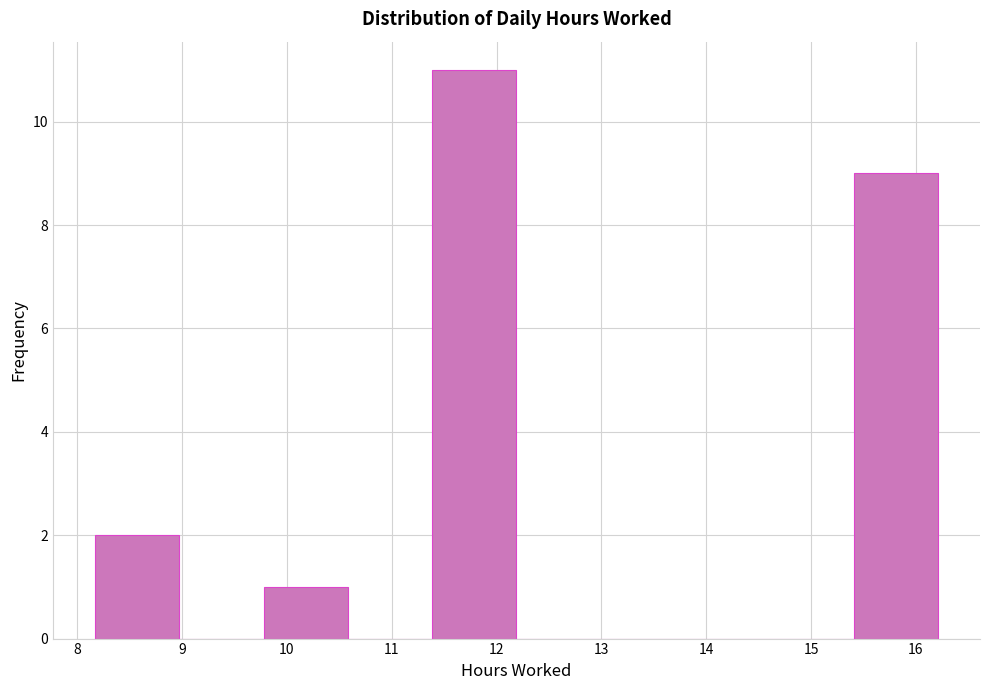

Reading left to right, transcribe this chart: for each bar, give the range it covers on the x-axis and its height. Neither the bar edges nor the heights are printed on the chart, so give them approximately, as read against the axes.

8.2 to 9.0: 2
9.0 to 9.8: 0
9.8 to 10.6: 1
10.6 to 11.4: 0
11.4 to 12.2: 11
12.2 to 13.0: 0
13.0 to 13.8: 0
13.8 to 14.6: 0
14.6 to 15.4: 0
15.4 to 16.2: 9